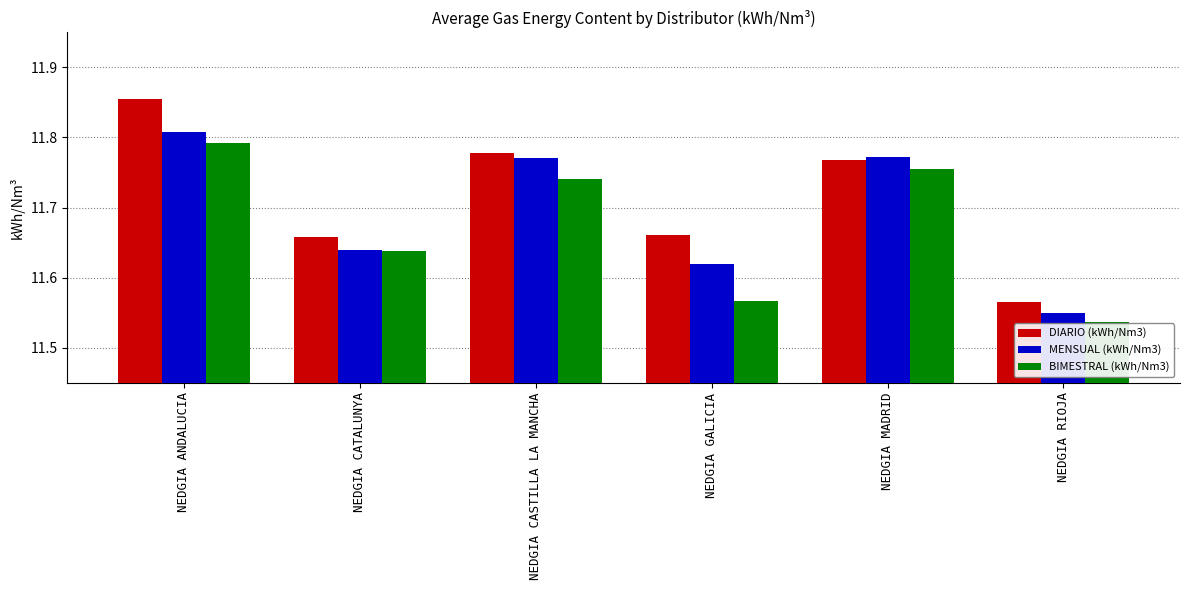

List the series in order of their peak value, highest first.

DIARIO (kWh/Nm3), MENSUAL (kWh/Nm3), BIMESTRAL (kWh/Nm3)